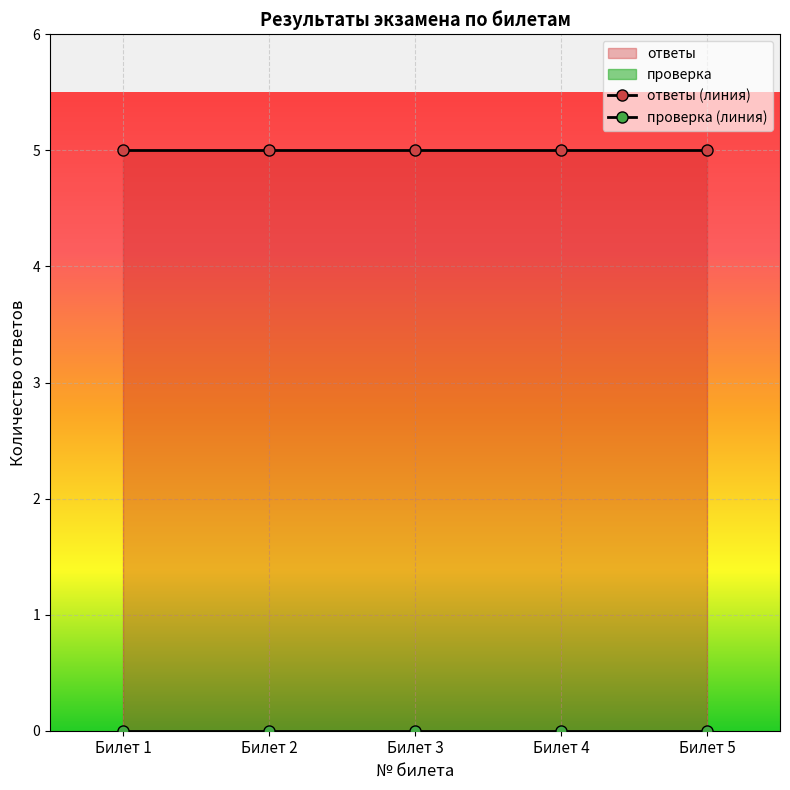

Between Билет 5 and Билет 3, which is larger?

Билет 5